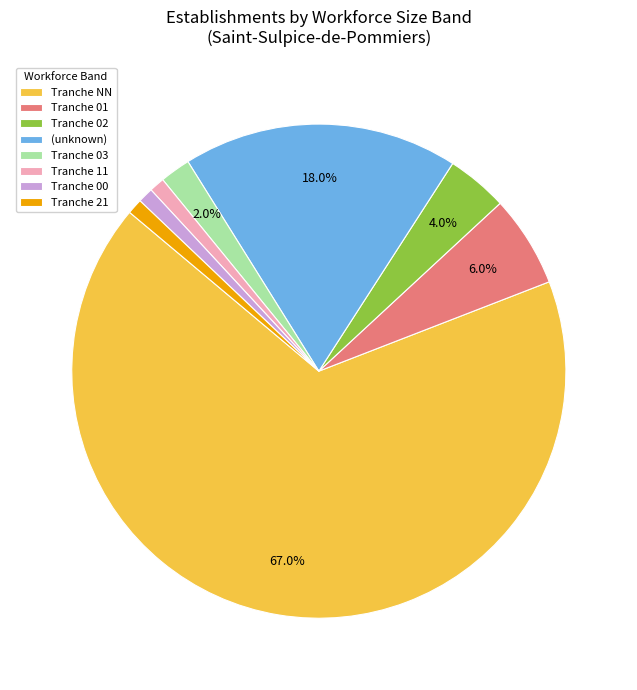

How many segments does this pie chart have?

8